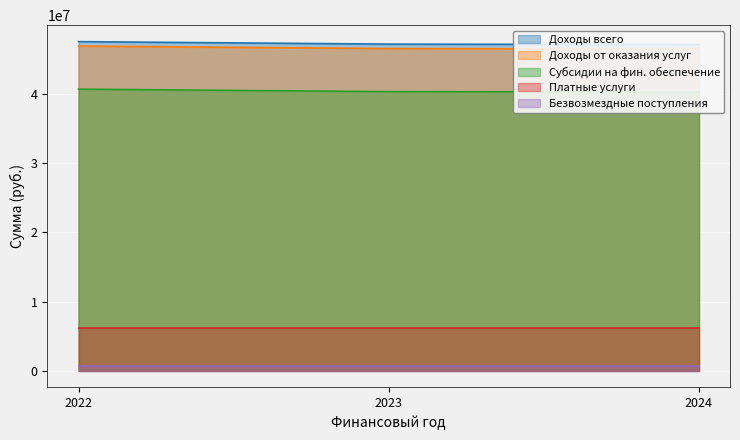

List the labels in order of Субсидии на фин. обеспечение value, smallest first.

2024, 2023, 2022